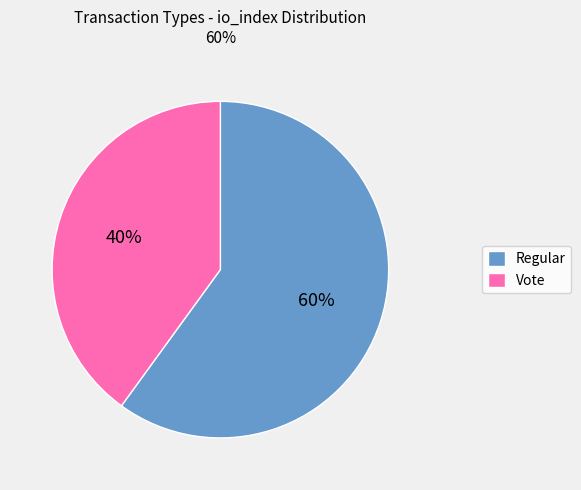

To the nearest percent, what percentage of the pie is Vote?

40%